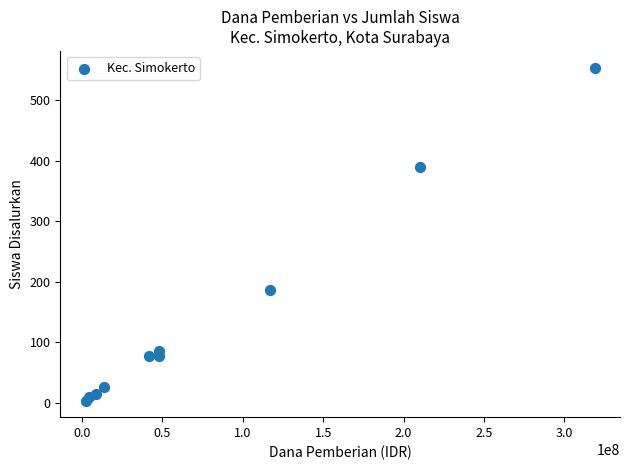

What Y value in the scatter plot is closest to 279?

186